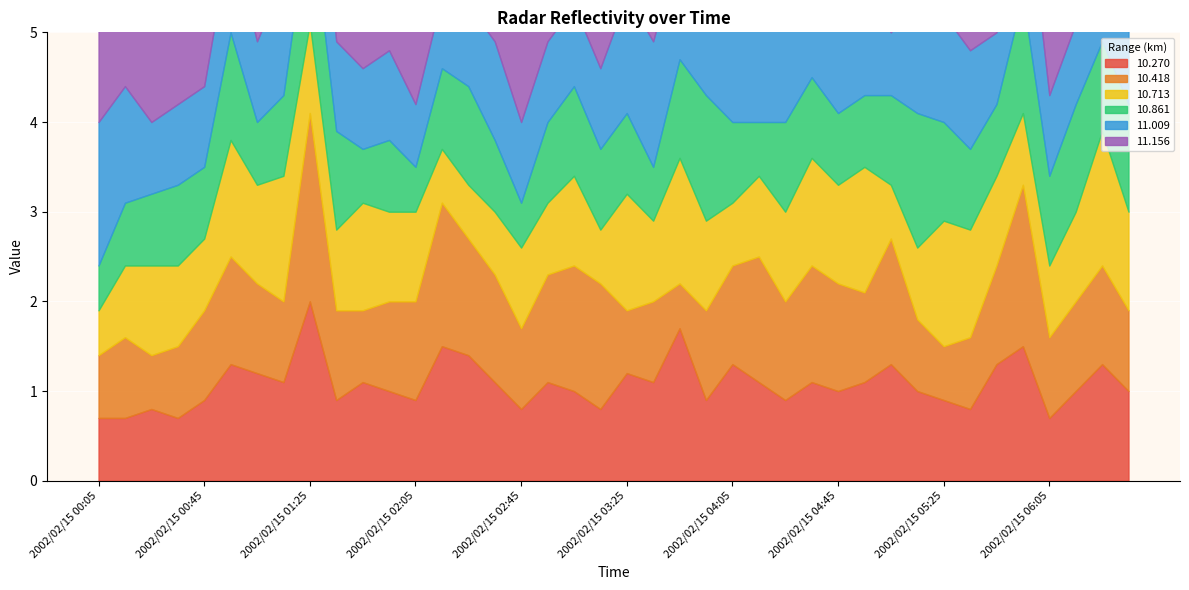

Where is  11.009 nearest to the value 1?

2002/02/15 01:35